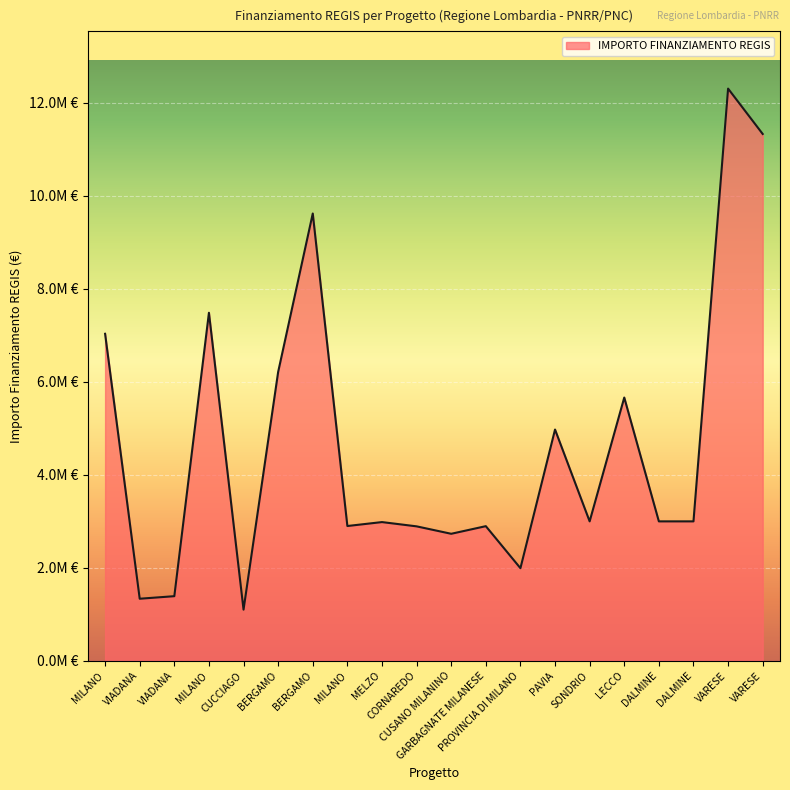

How many points are higher than both their immediate neighbors (excluding endpoints)?

7